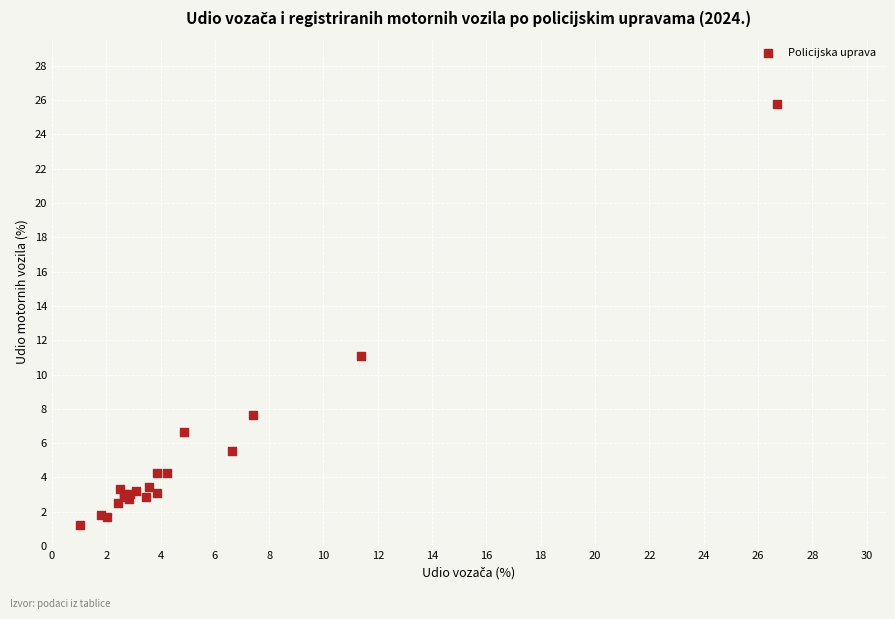

What Y value in the scatter plot is closest to 13?

11.1